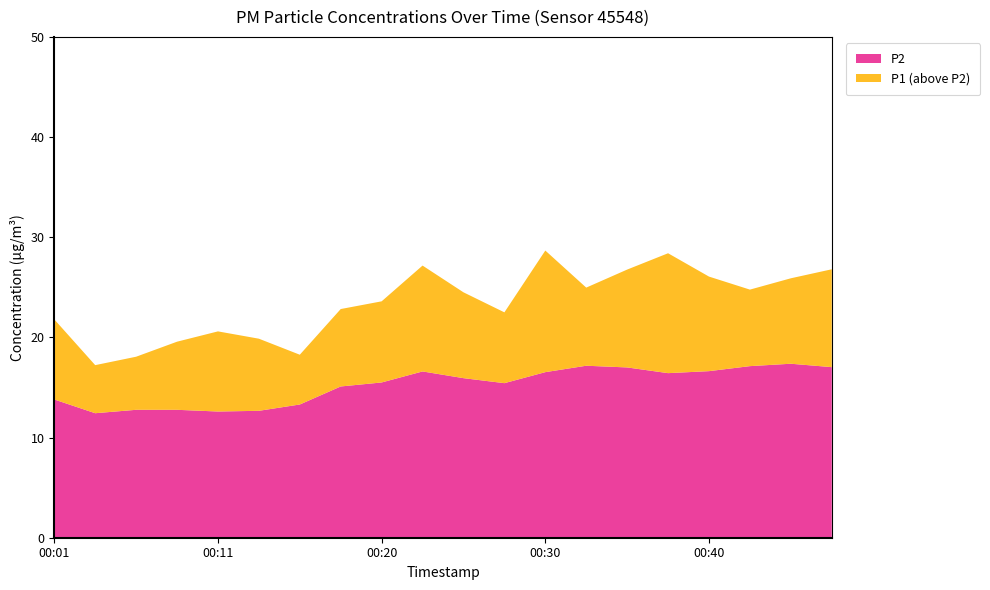

What value does the P1 series have at 00:33?

25.0